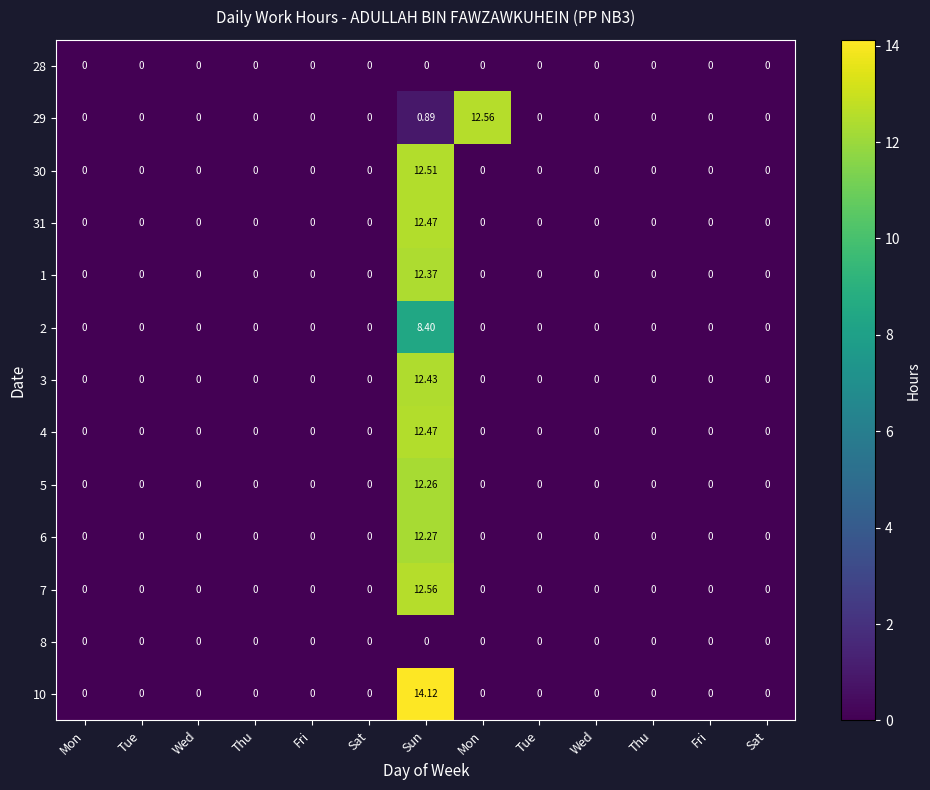

Count the number of categories in the chart.

13